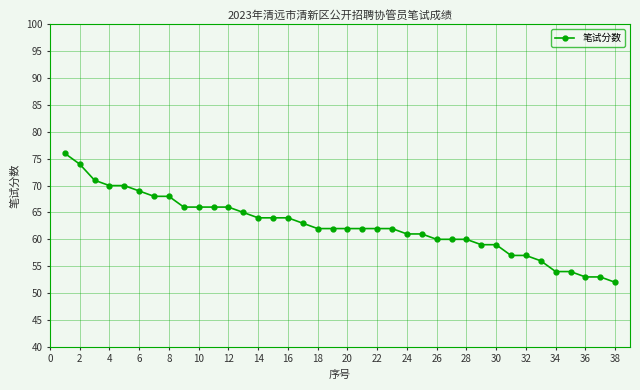

What is the smallest value displayed?

52